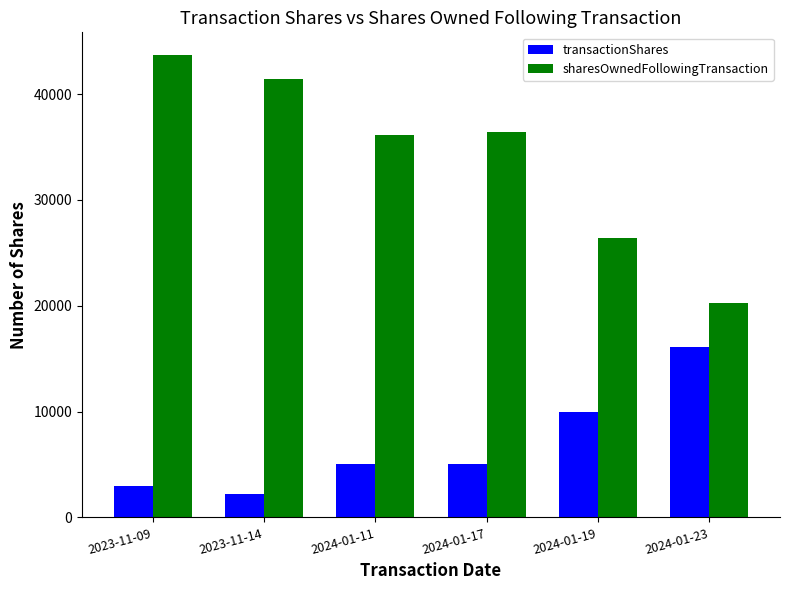

Are the bars grouped side by side (vs. stacked)?

Yes